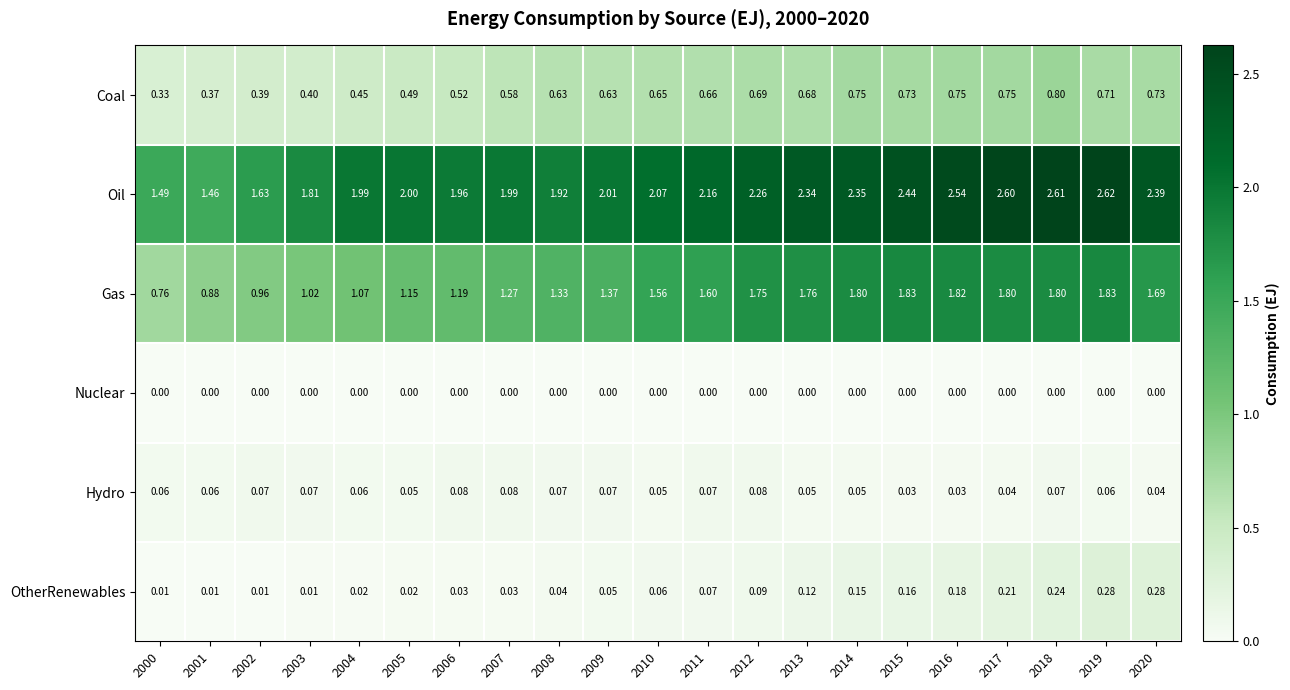

Is the value of OtherRenewables at 2020 greater than the value of Coal at 2002?

No